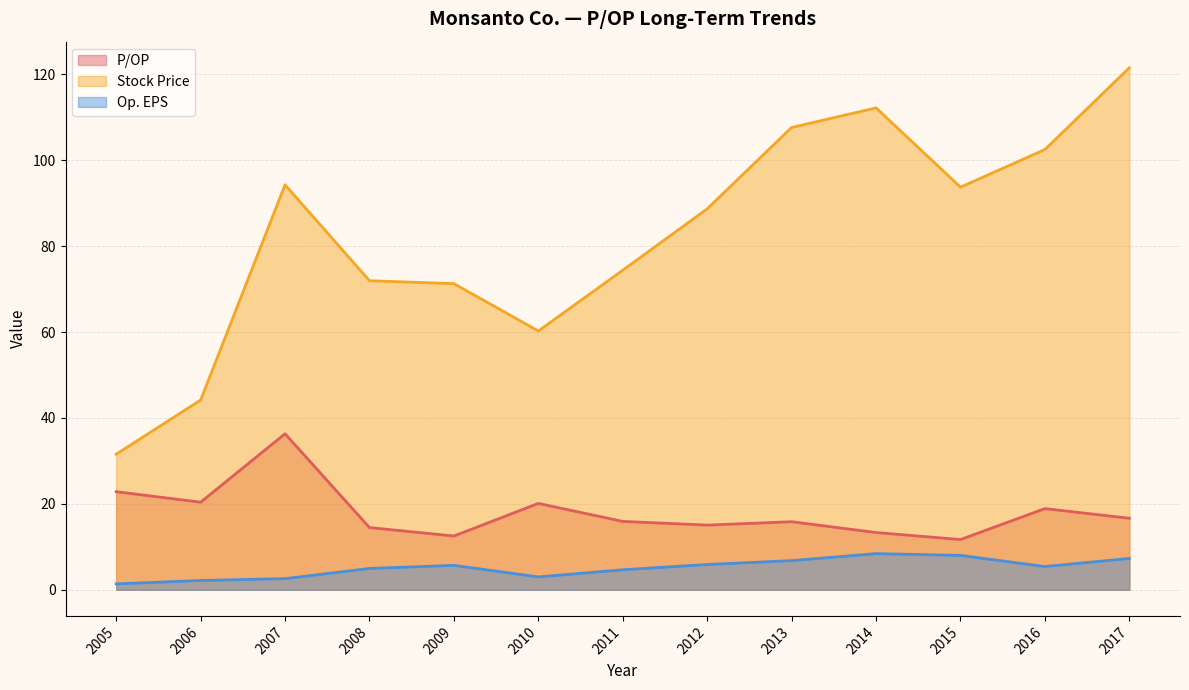

At how many categories does at least one series exceed 58?

11